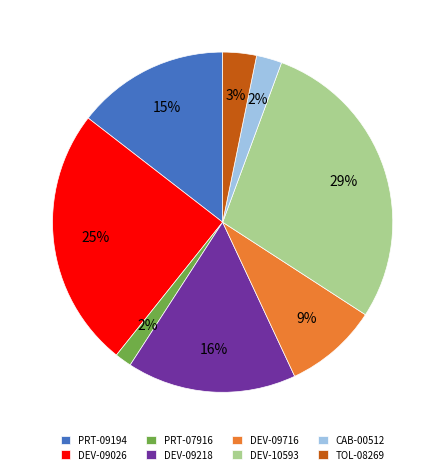

To the nearest percent, what percentage of the pie is PRT-09194?

15%